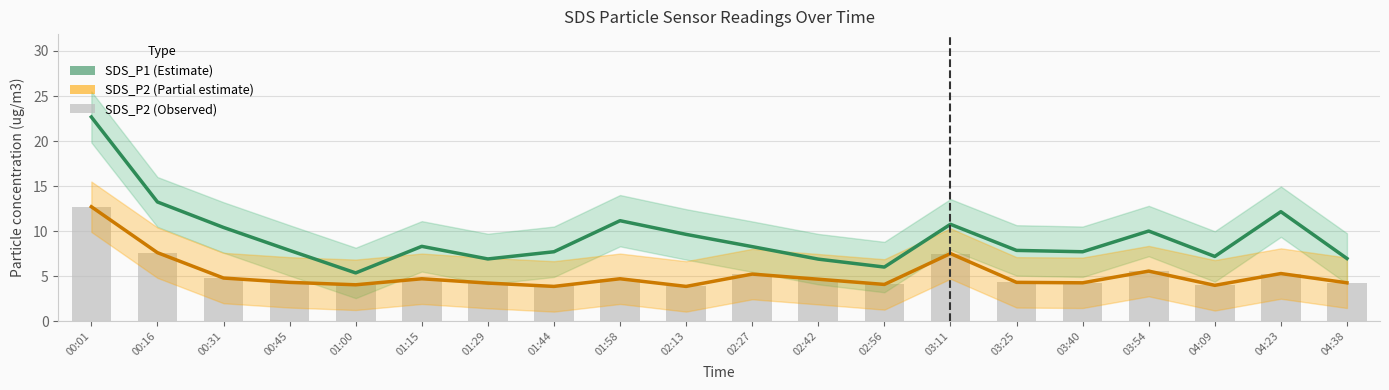

What is the average value of the SDS_P2 series?

5.2